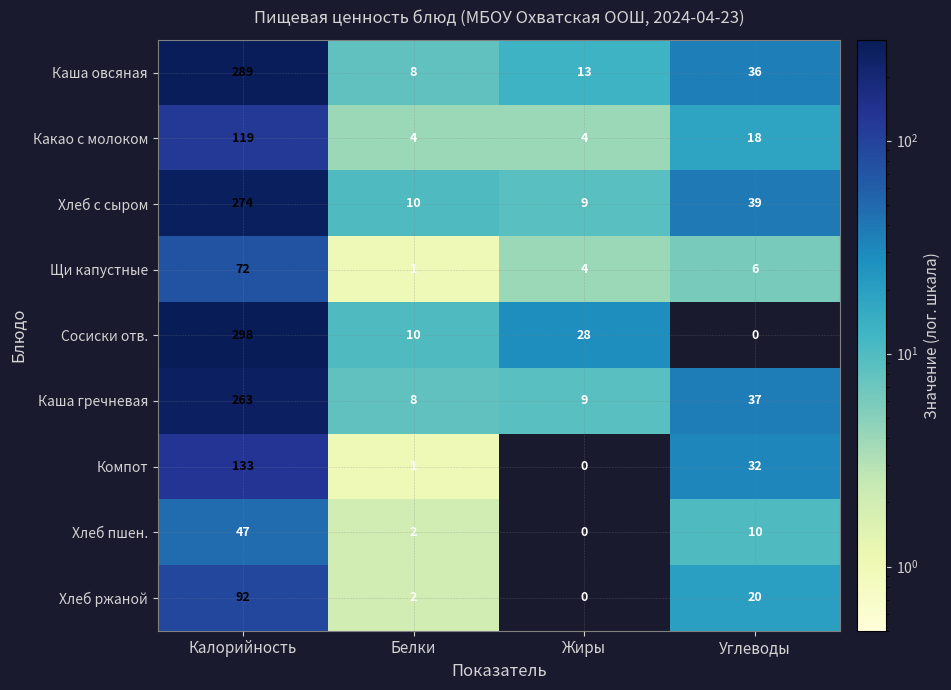

How many distinct data groups are displayed?

9